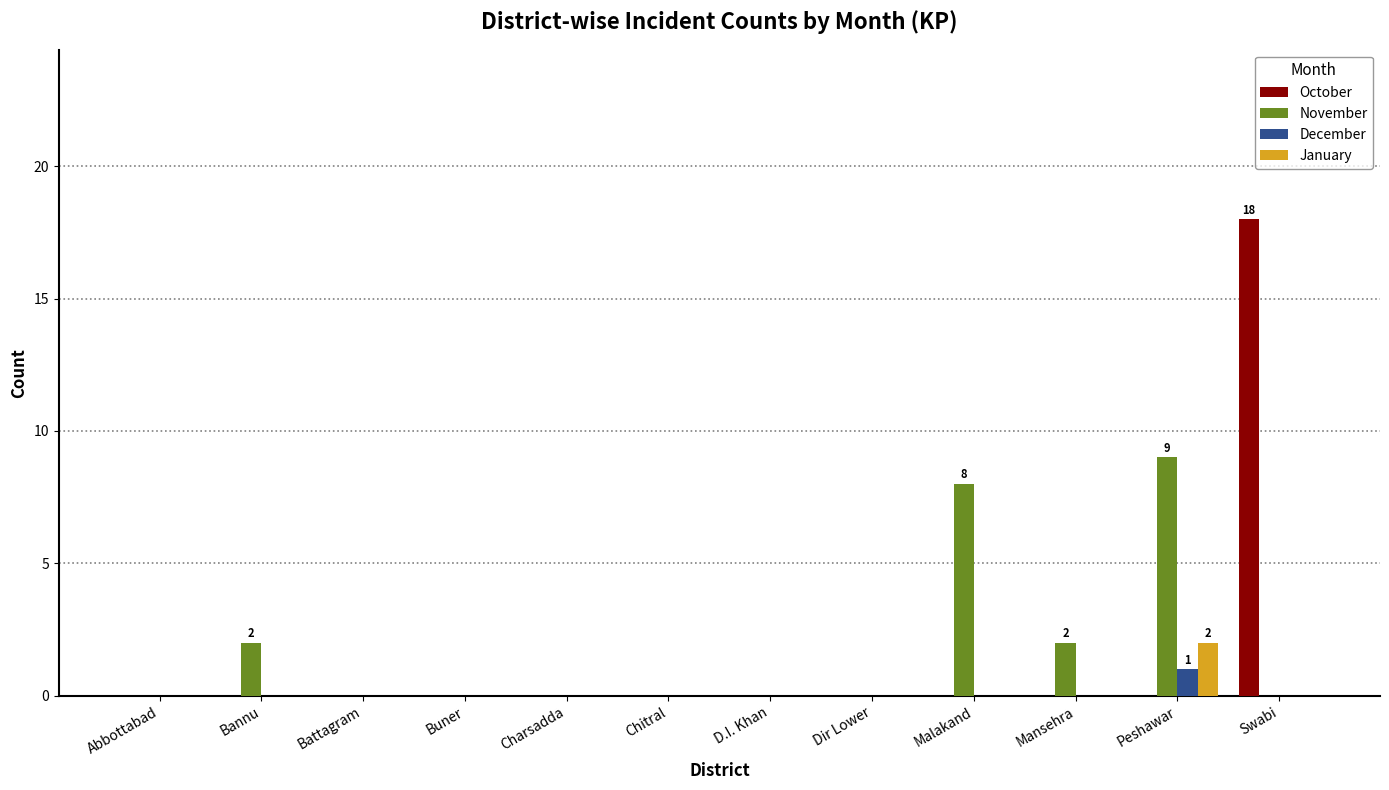

The October series shows 6 at Charsadda. True or false?

False